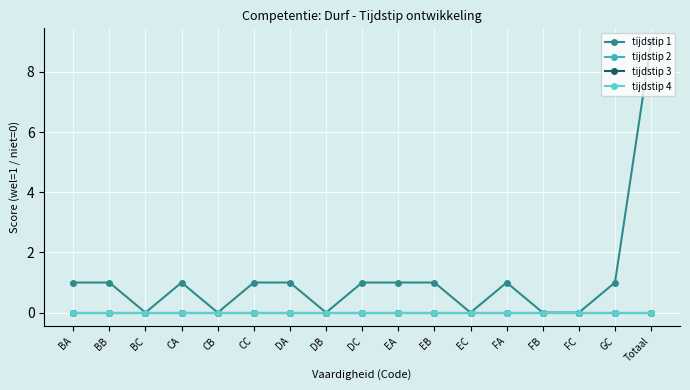

Does the chart have visible grid lines?

Yes